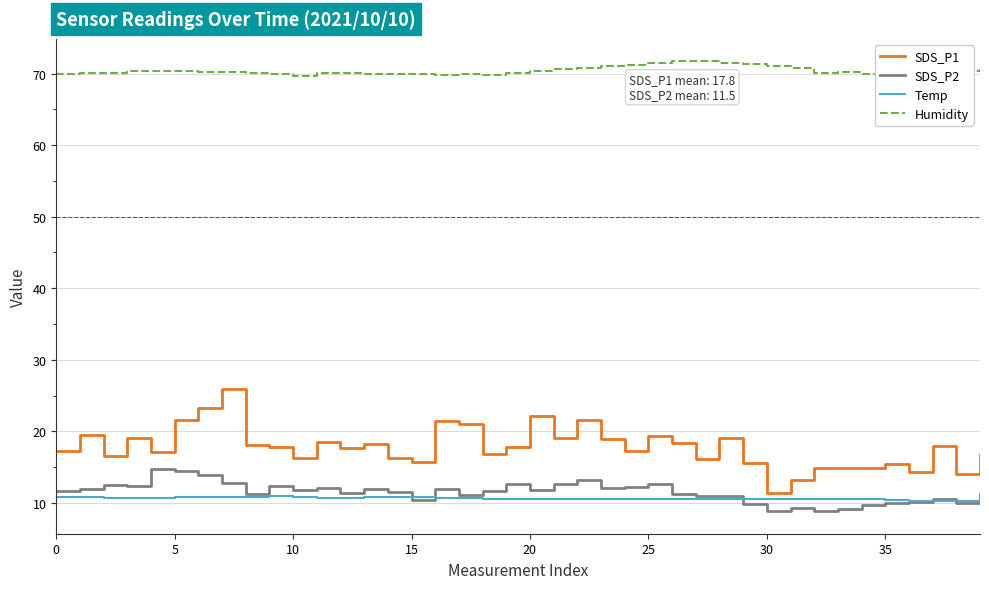

Which series has the largest total across all categories?

Humidity